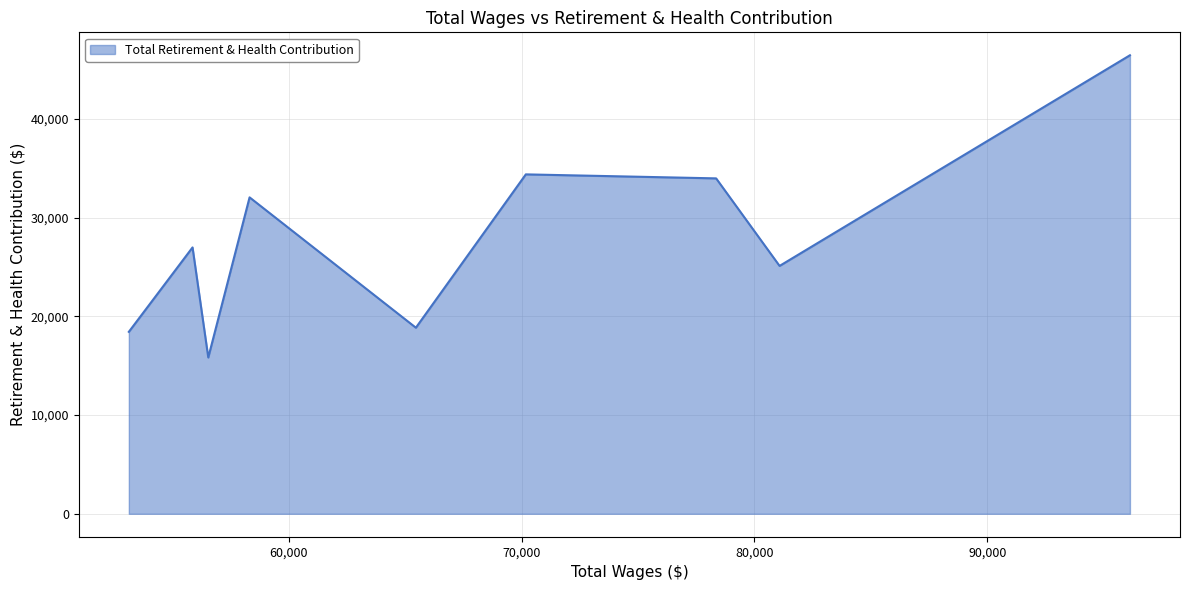

What is the difference between the maximum and minimum values?

30630